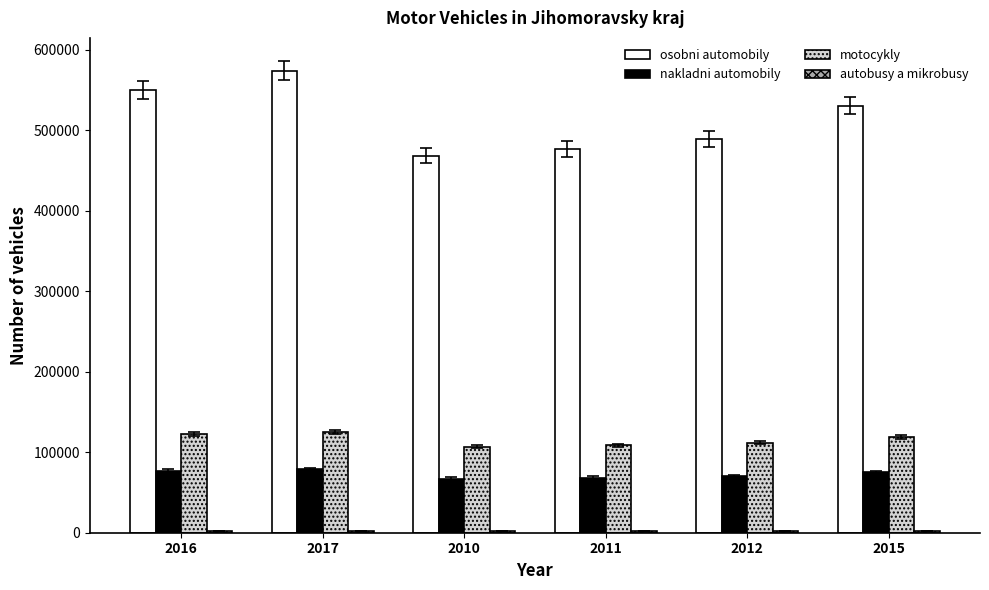

How many groups of bars are there?

6